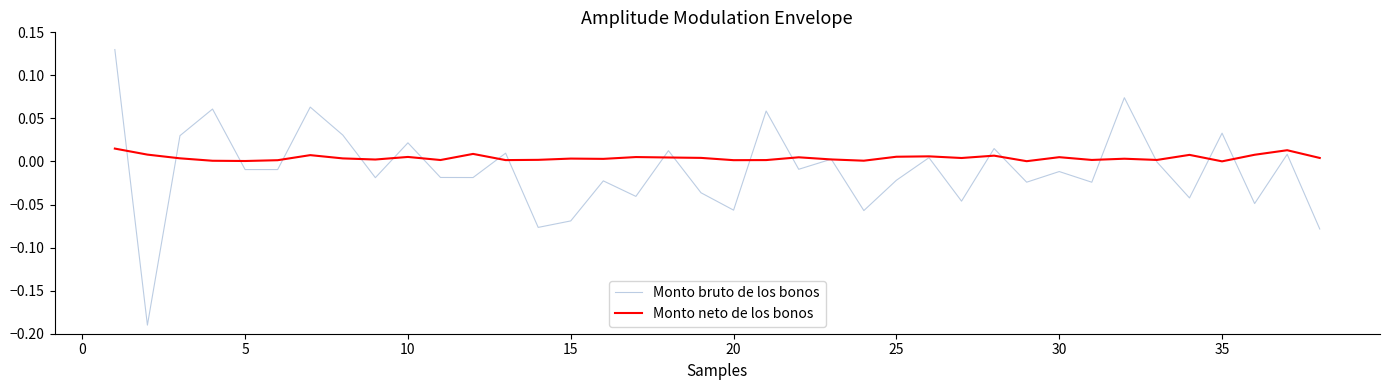

Which series has the widest spread of values?

Monto bruto de los bonos